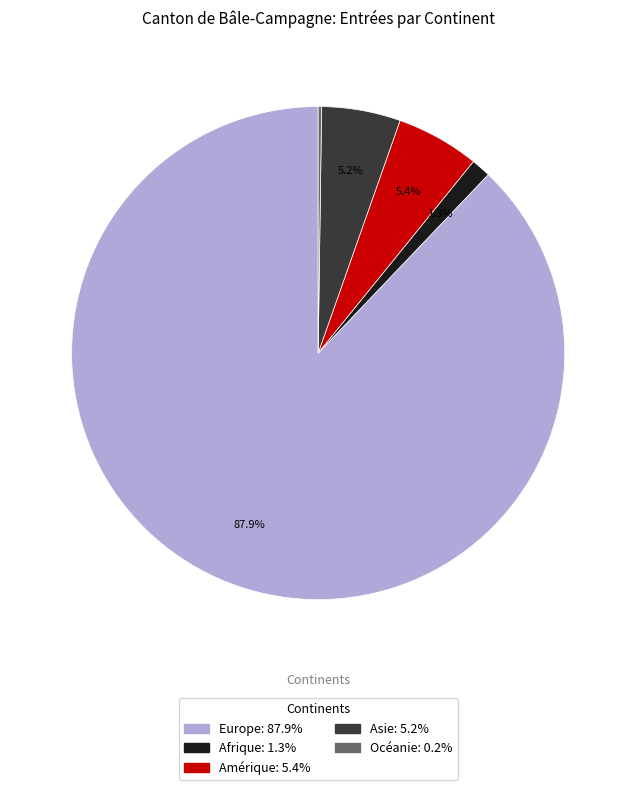

Is there a majority slice in this chart?

Yes